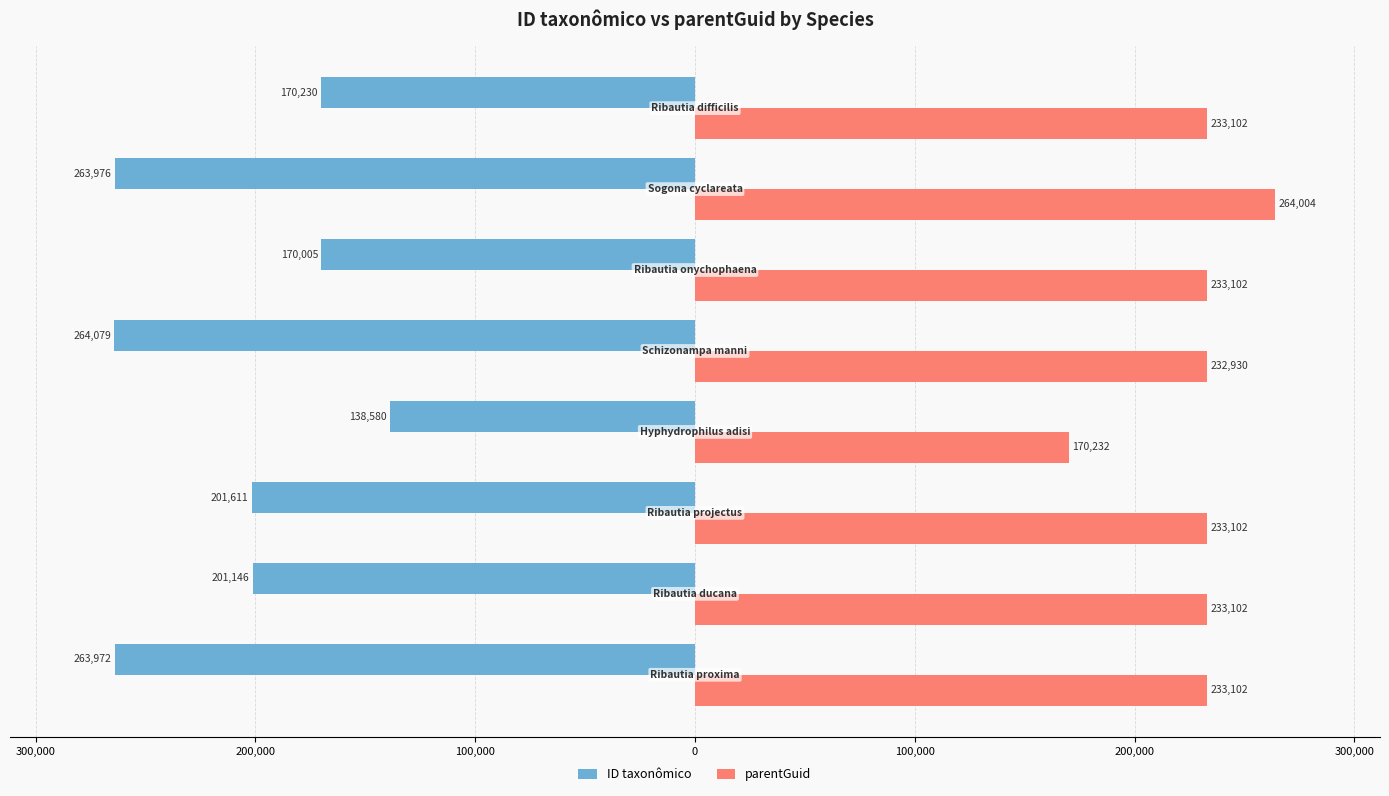

What are all the series names shown in the legend?

ID taxonômico, parentGuid